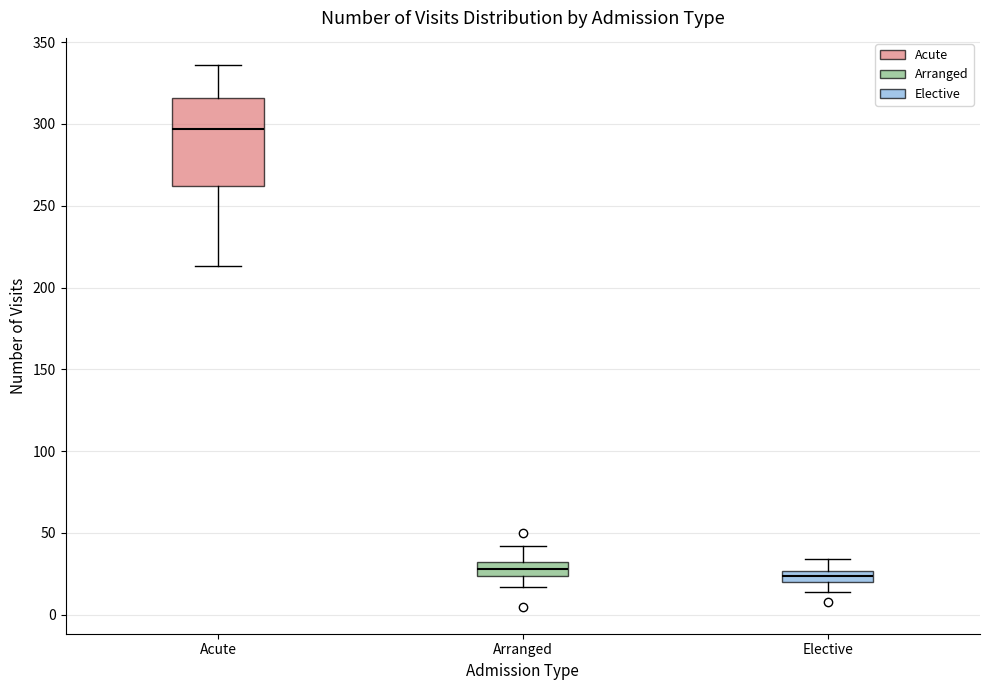

Comparing the boxes themselves (not the whiskers), which one is the tallest?

Acute